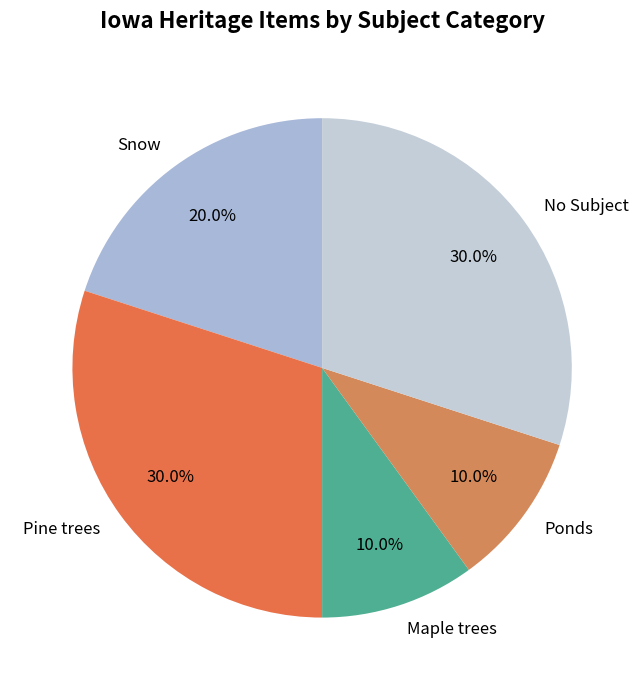

True or false: Ponds accounts for 25% of the total.

False